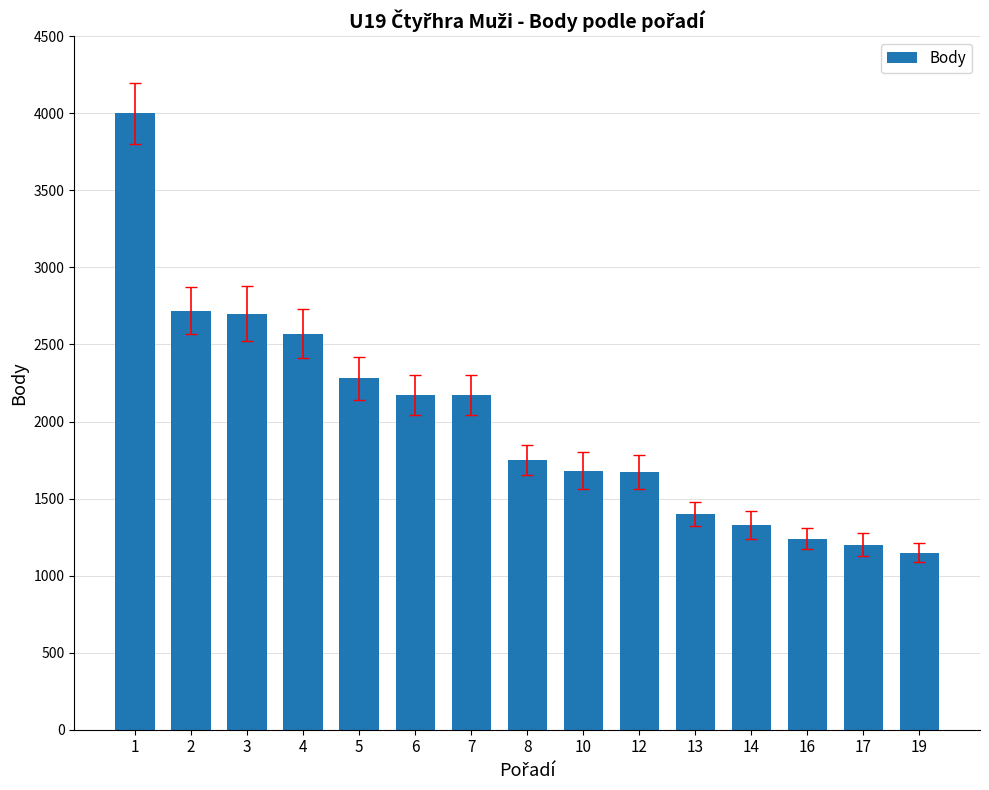

What is the minimum value shown in the chart?

1150